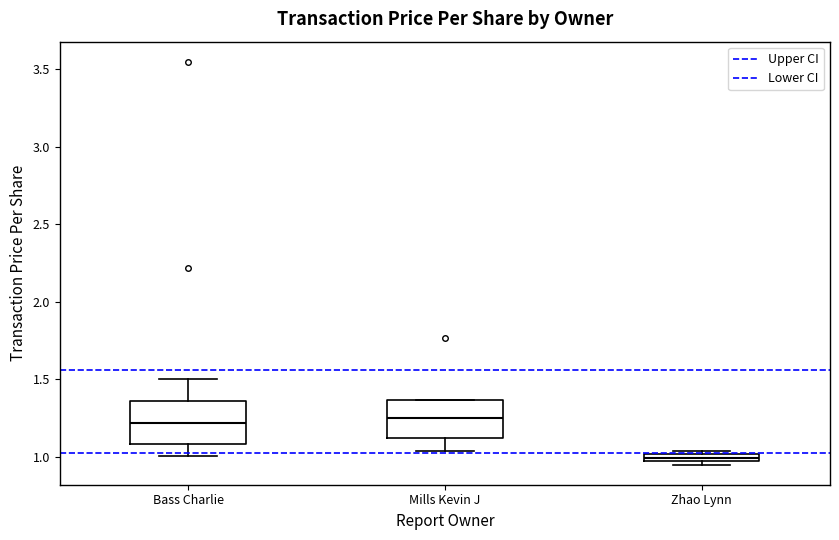

Which box has the lowest median line?

Zhao Lynn